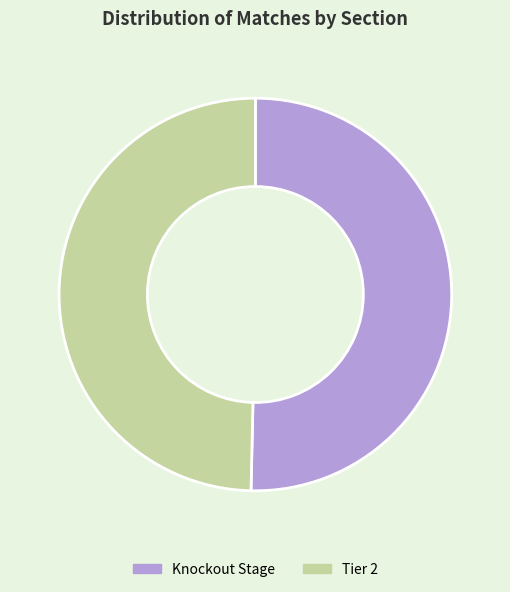

Do Knockout Stage and Tier 2 together represent more than half of the pie?

Yes